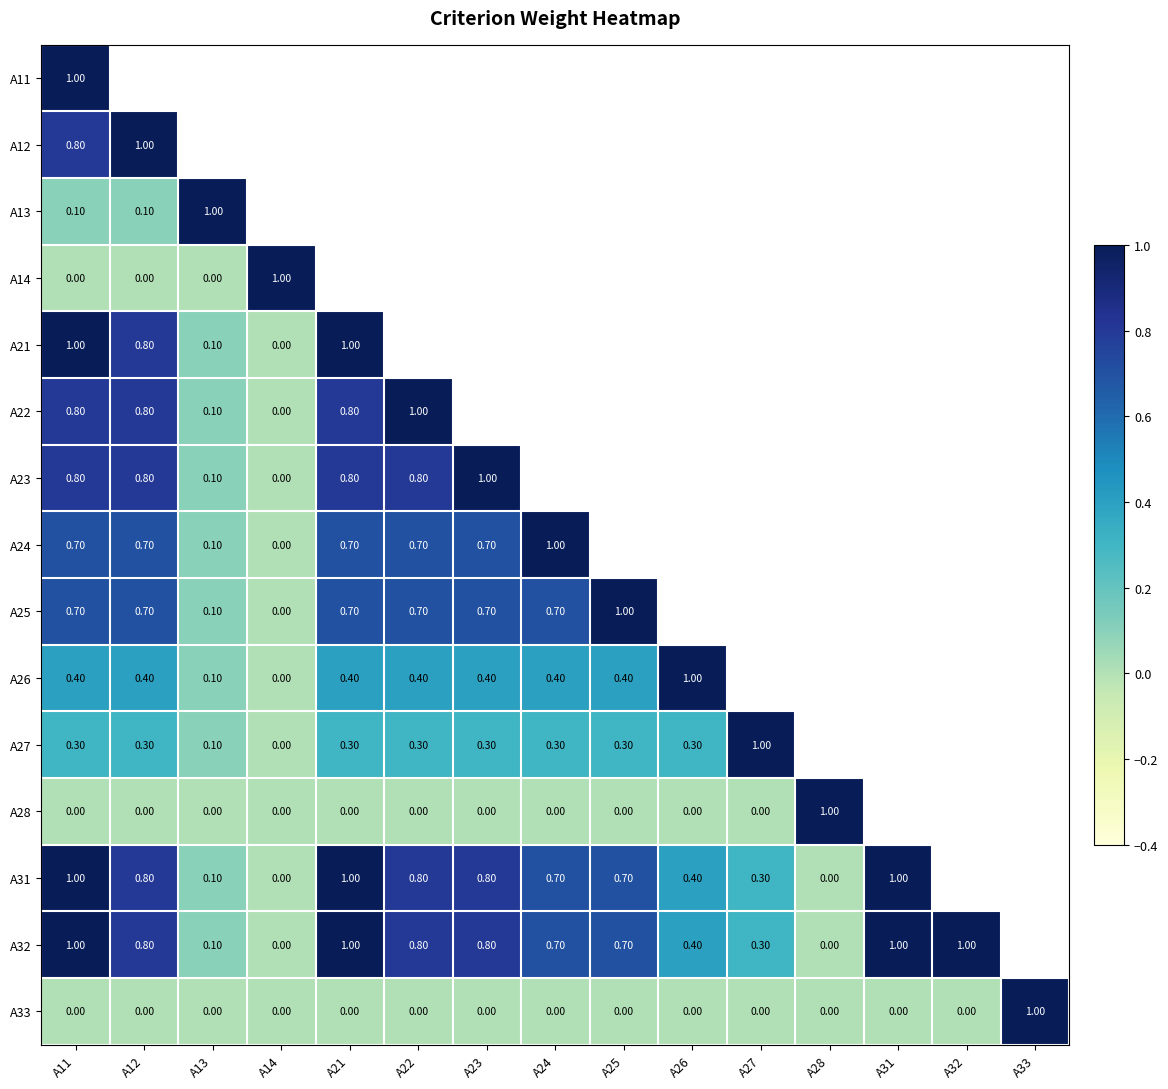

What is the spread (max minus min) of values at A11?

1.0